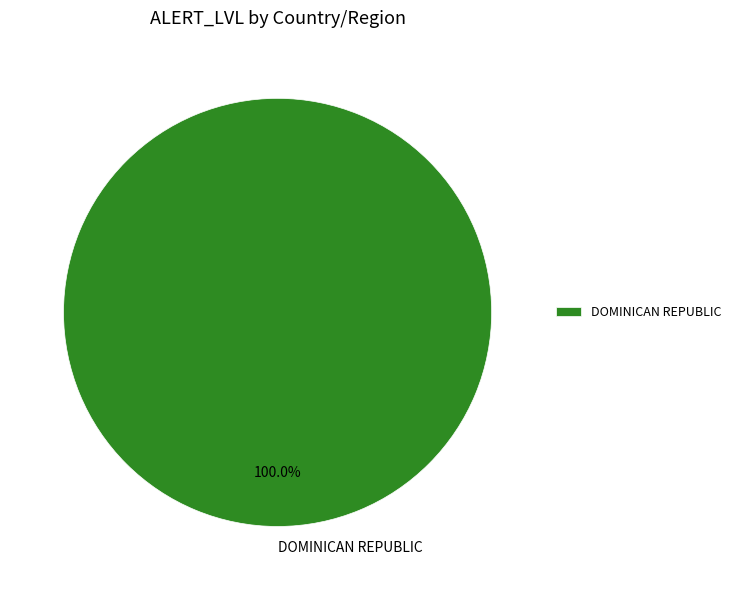

Rank the categories by value from lowest to highest.

DOMINICAN REPUBLIC